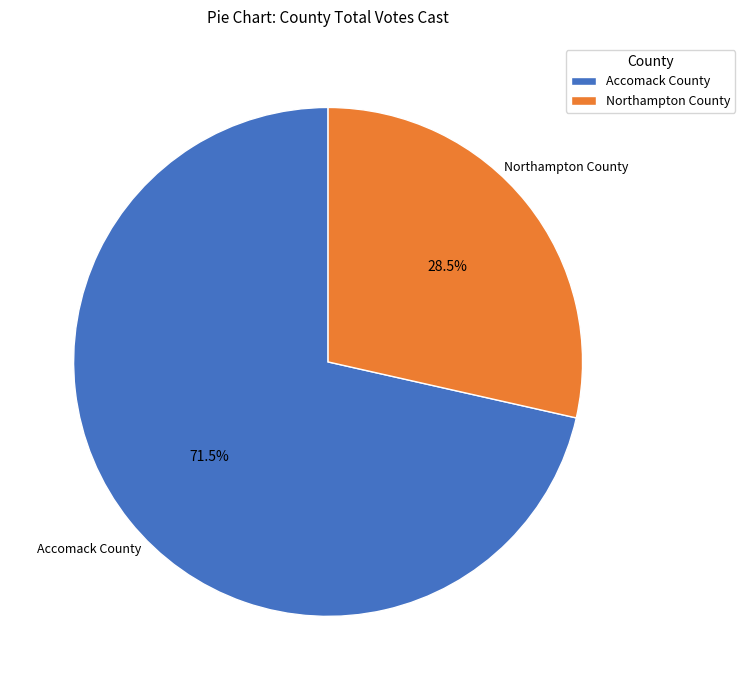

Is there a majority slice in this chart?

Yes